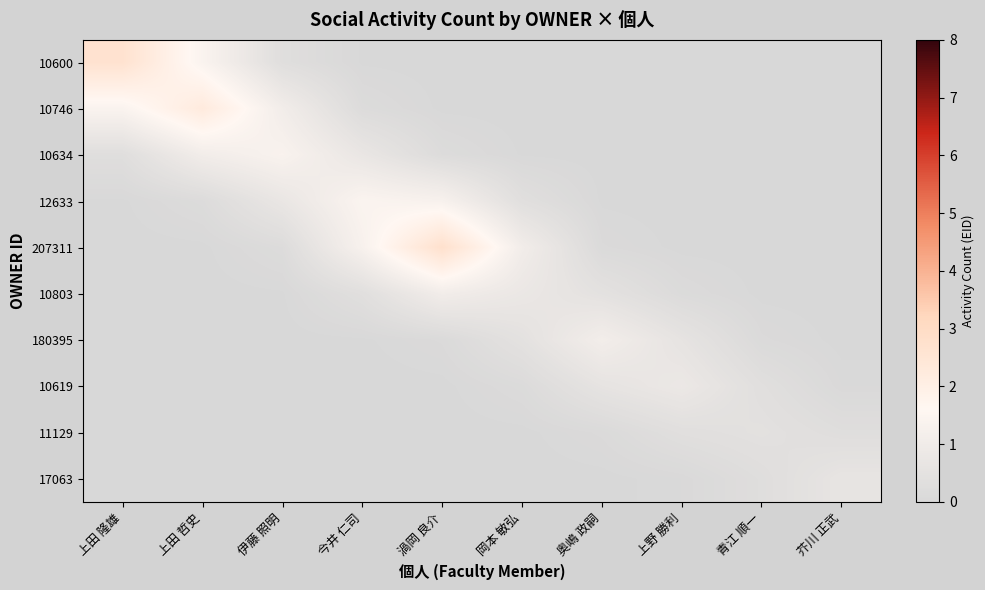

At which category does the chart reach its peak across all series?

渦岡 良介